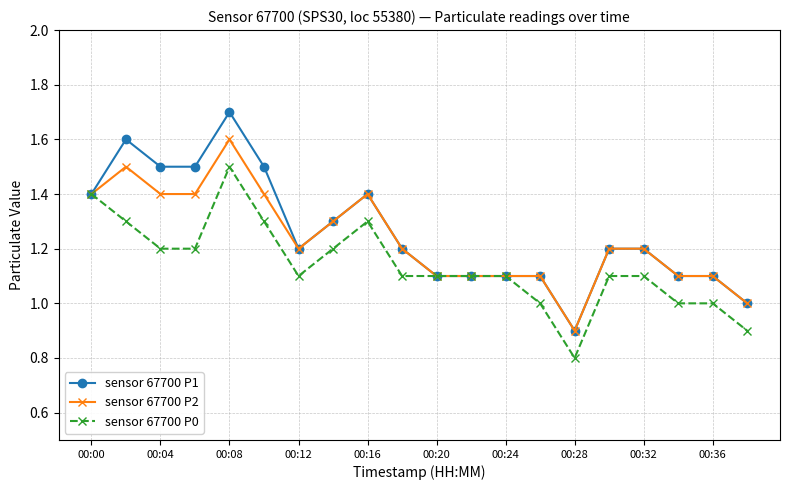

Which series has the largest range (max minus min)?

sensor 67700 P1